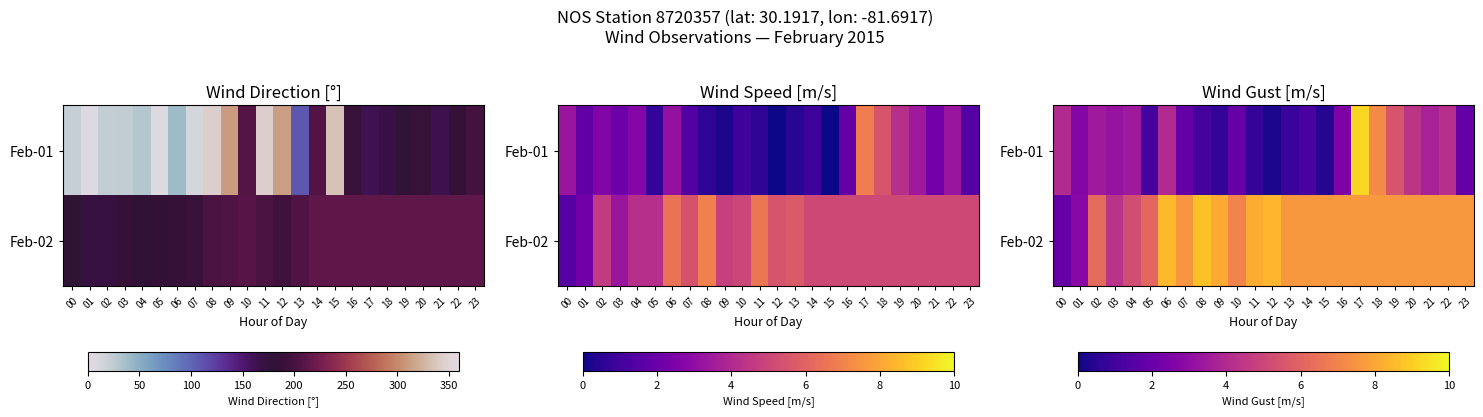

What is the approximate value of Feb-02 at 23?

7.6